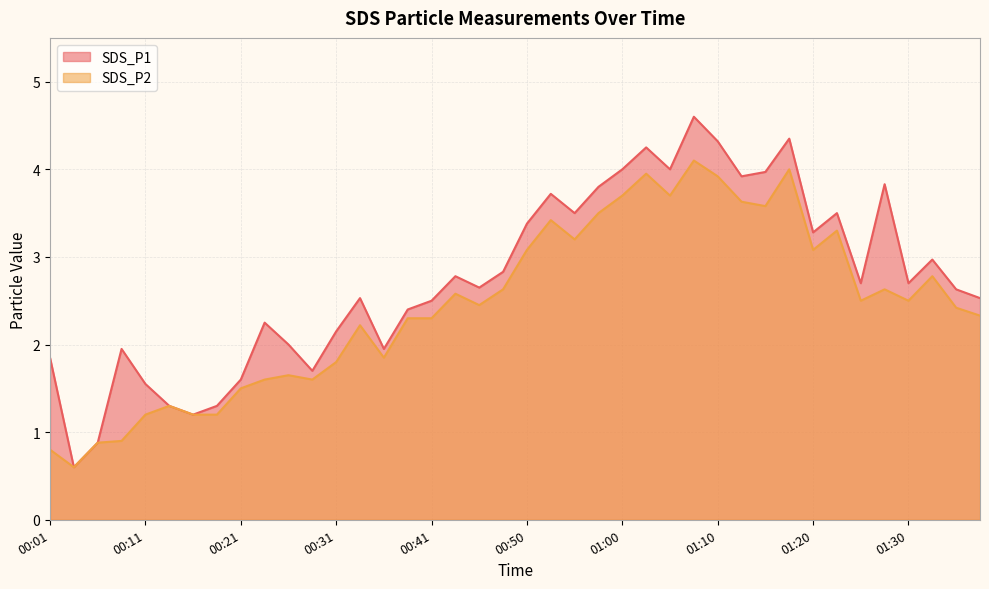

What is the value of the SDS_P2 point at the 15th from the left?

1.9